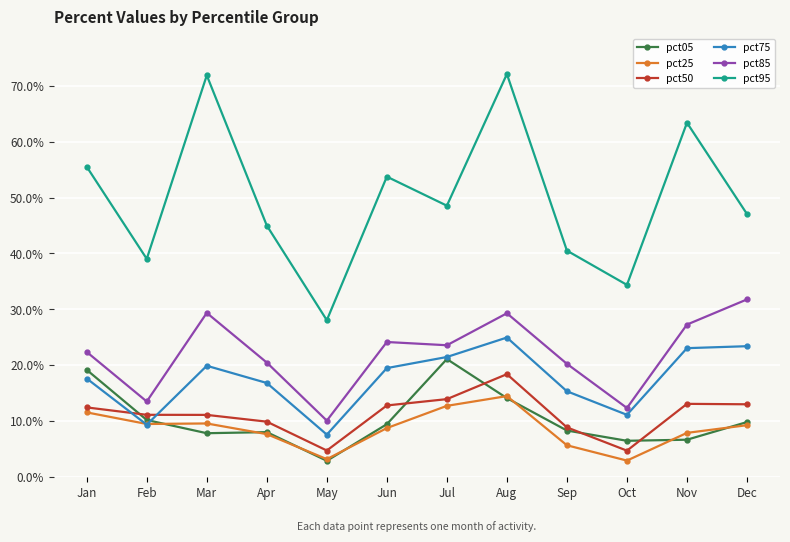

Does the chart have visible grid lines?

Yes